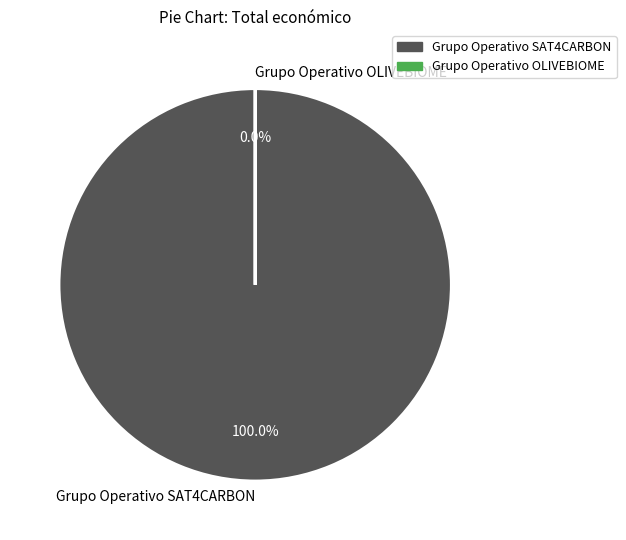

True or false: Grupo Operativo OLIVEBIOME accounts for 10% of the total.

False